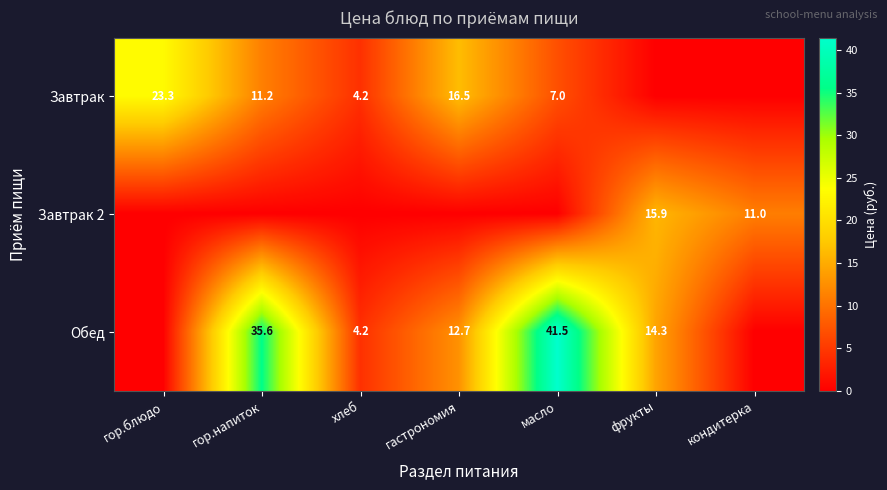

The value of Завтрак at масло is 12.4. True or false?

False